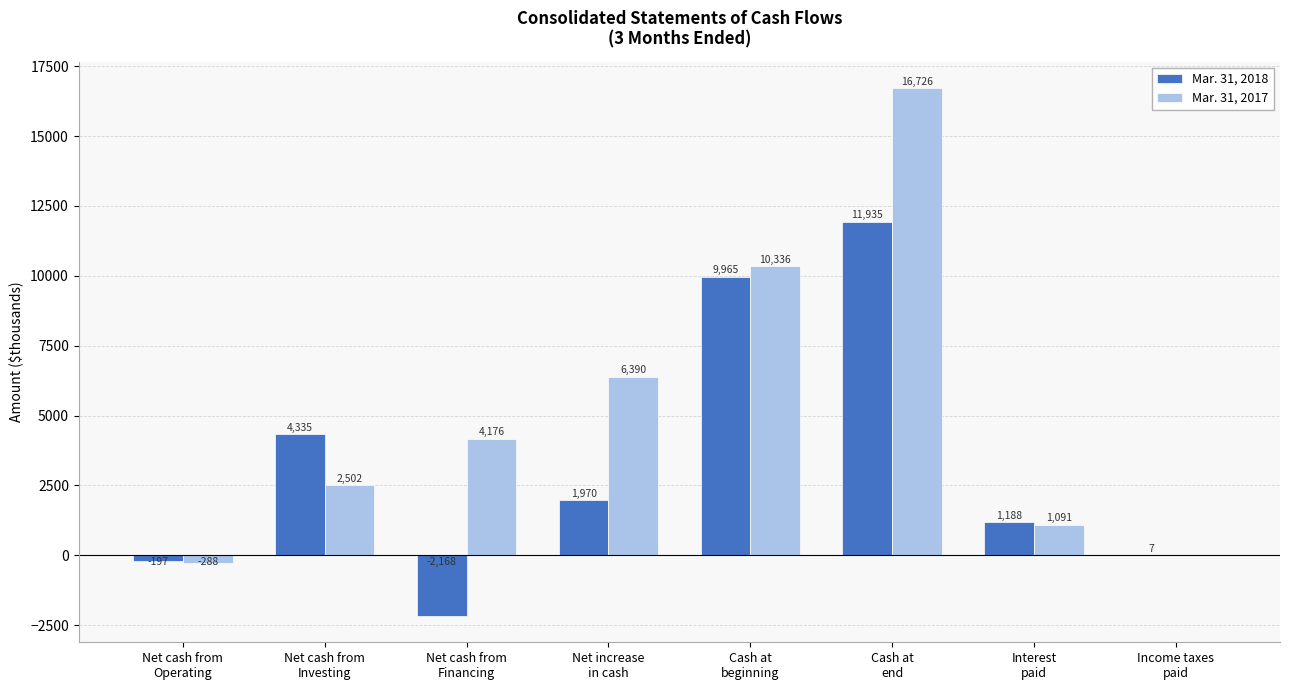

Is it true that Mar. 31, 2018 equals 4335 at Net cash from
Investing?

True